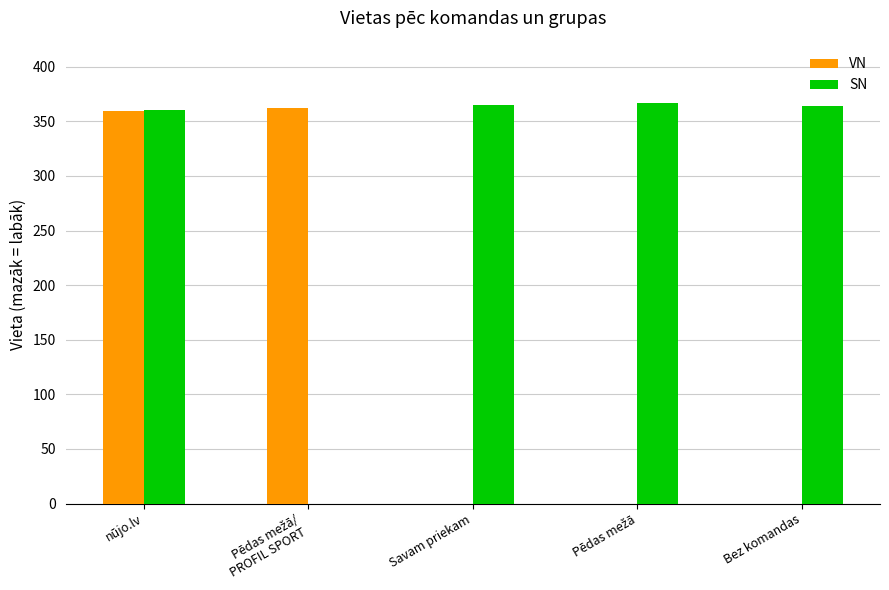

Does the chart contain stacked bars?

No